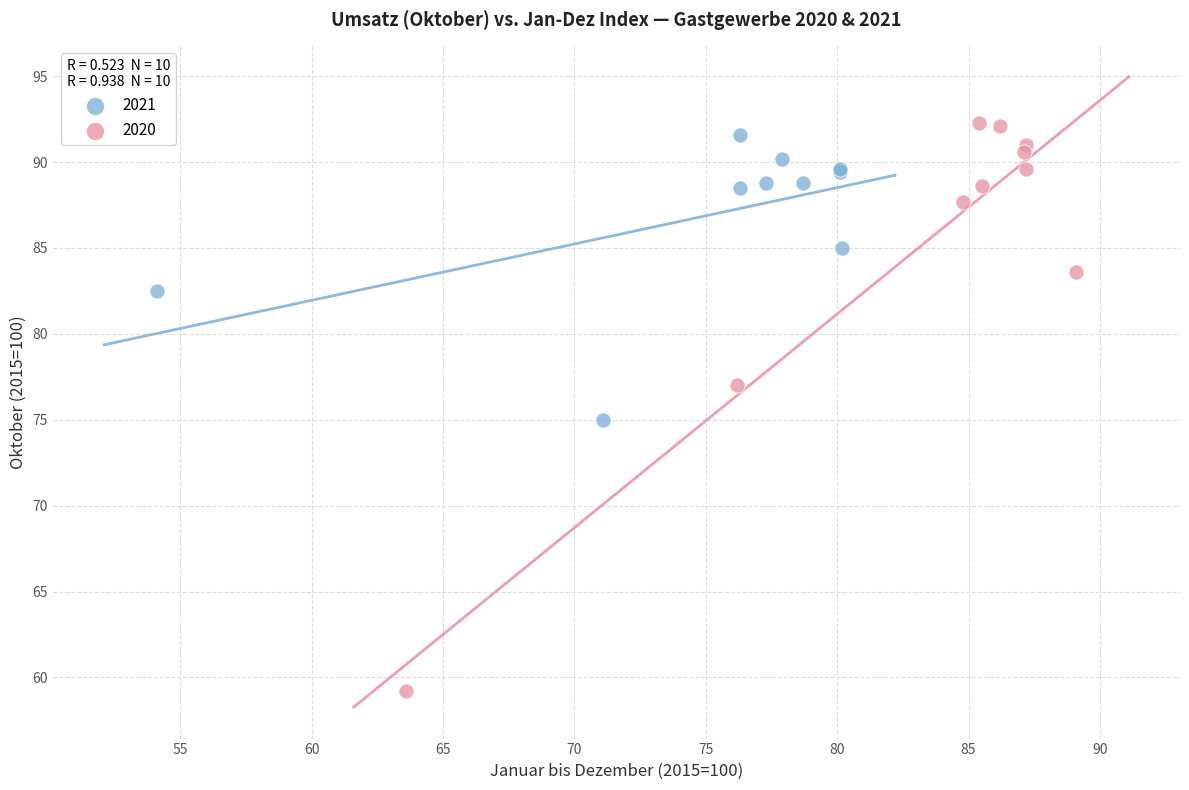

Which series contains the lowest Y value?

2020